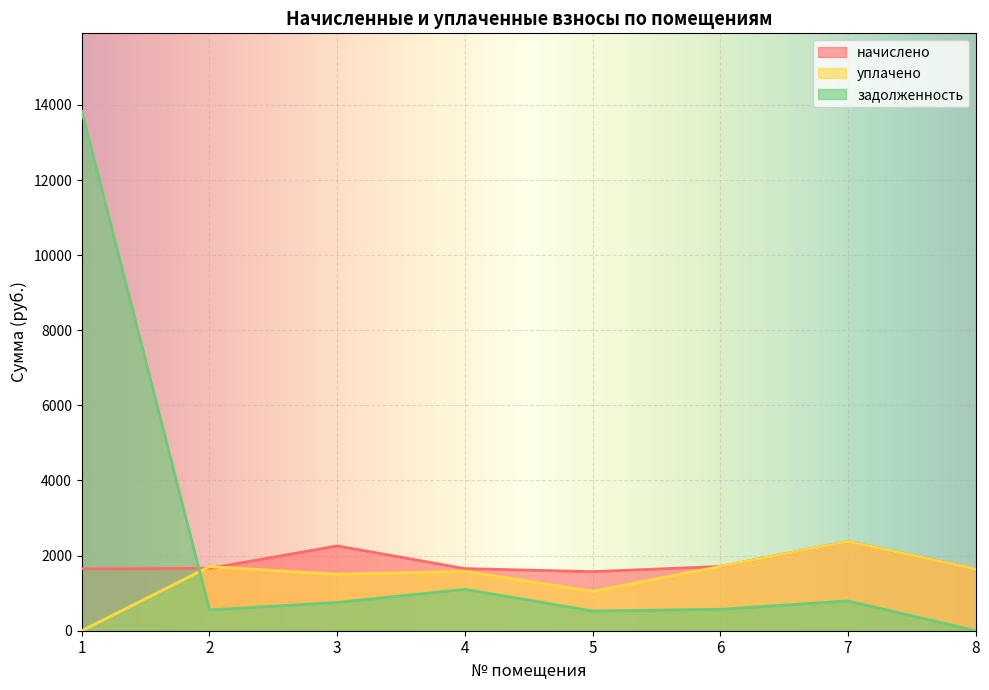

How many times do начислено and задолженность cross each other?

1